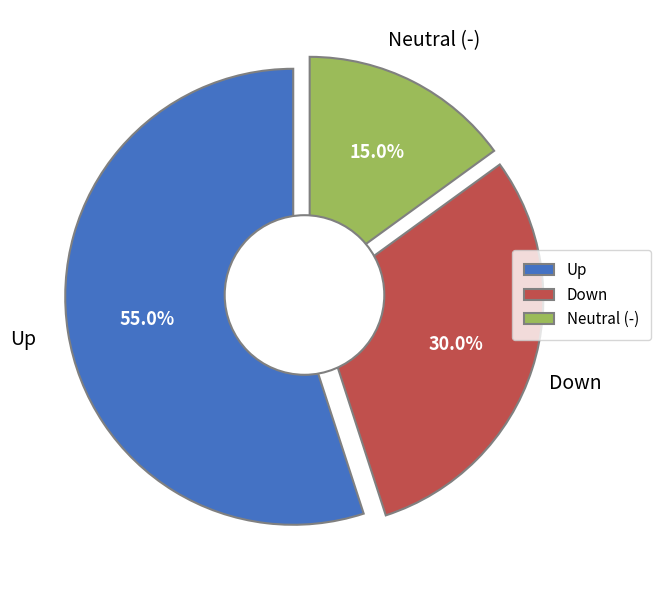

Does up account for over 50% of the chart?

Yes